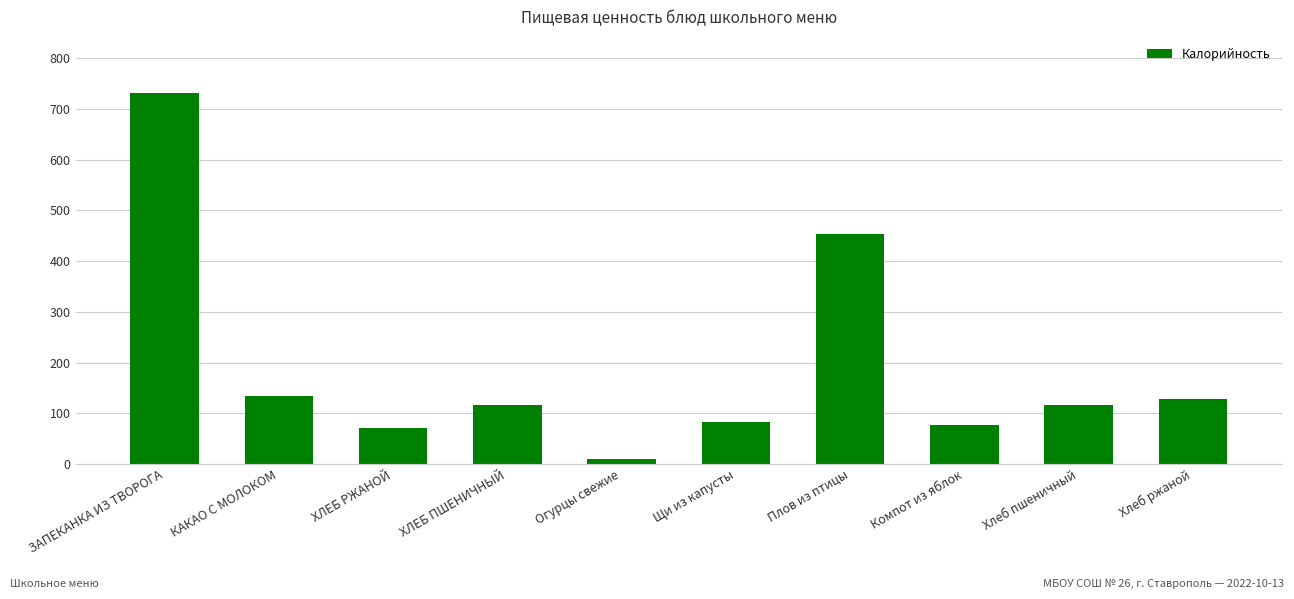

What is the label of the 2nd bar from the left?

КАКАО С МОЛОКОМ